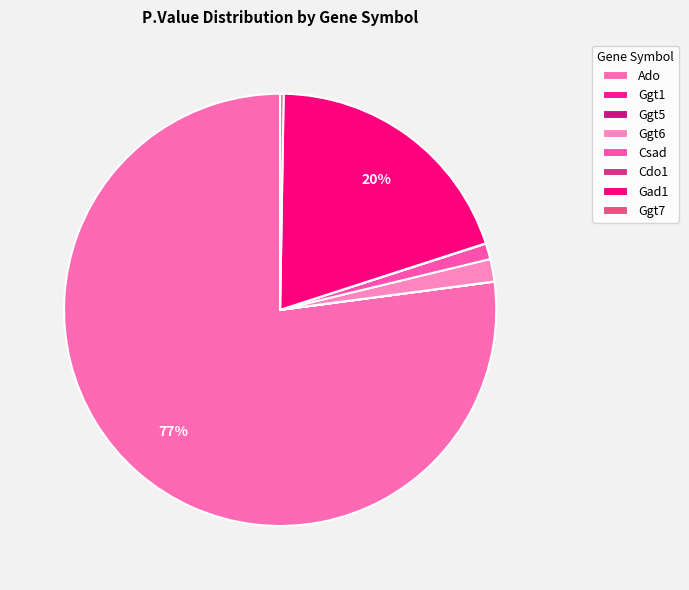

Is the sum of Ggt7 and Gad1 greater than half?

No